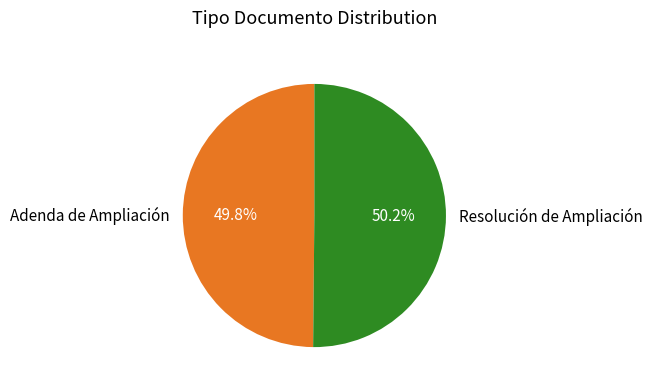

Is it true that Adenda de Ampliación is 50% of the pie?

True